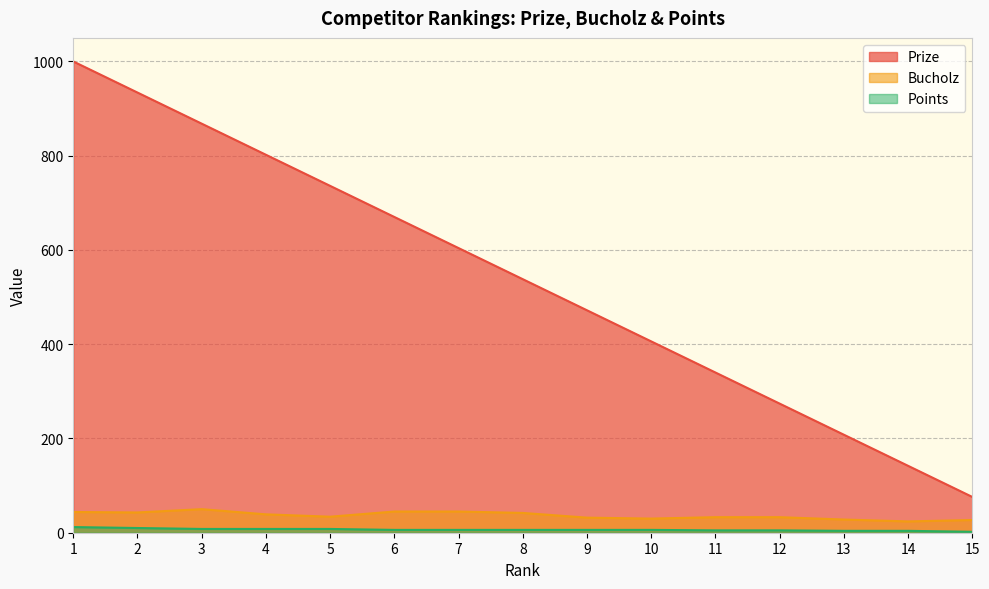

Reading left to right, list all the values displayed in this chart.

Prize: 1=1000	2=934	3=868	4=802	5=736	6=670	7=604	8=538	9=472	10=406	11=340	12=274	13=208	14=142	15=76
Bucholz: 1=44	2=43	3=50	4=39	5=34	6=45	7=45	8=42	9=32	10=30	11=33	12=33	13=28	14=24	15=27
Points: 1=12	2=10	3=8	4=8	5=8	6=6	7=6	8=6	9=6	10=6	11=5	12=5	13=4	14=4	15=2